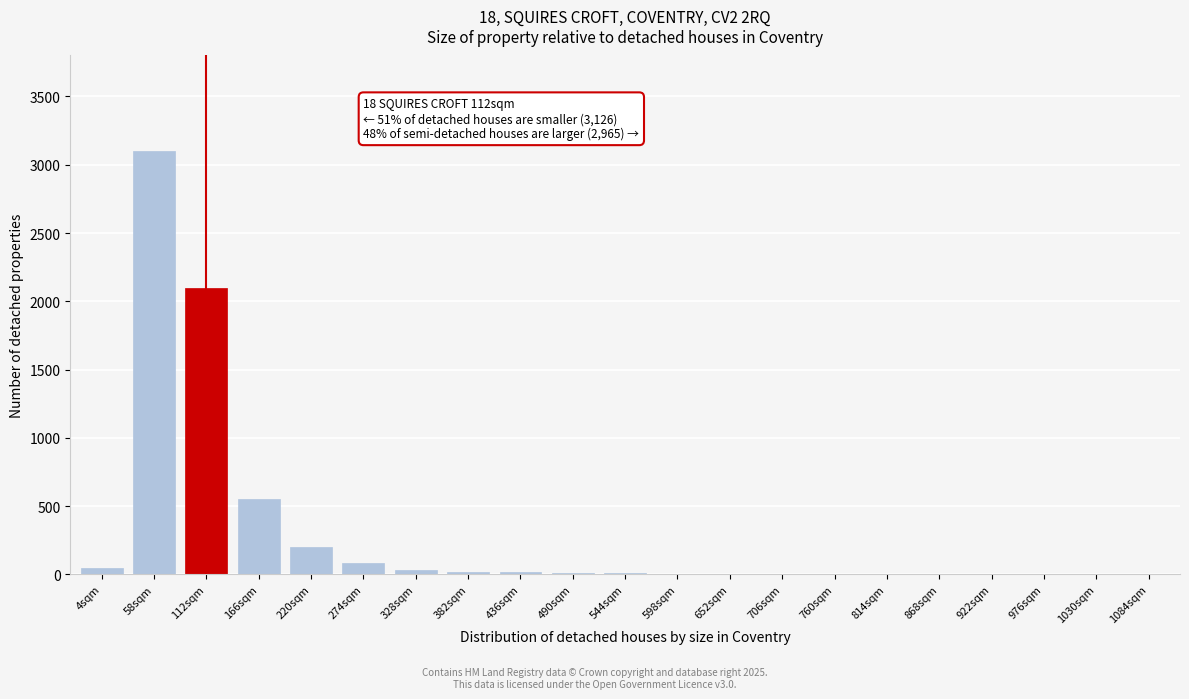

The chart shows a value of 15 at 436sqm. True or false?

True